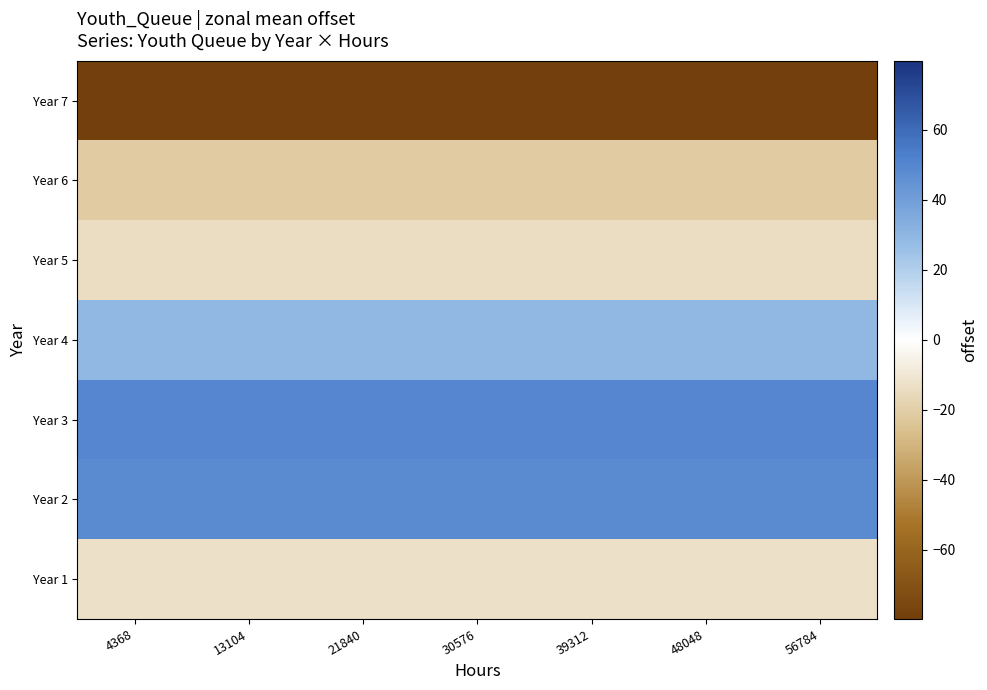

Rank the series by their maximum value, from lowest to highest.

Year 7, Year 6, Year 5, Year 1, Year 4, Year 2, Year 3